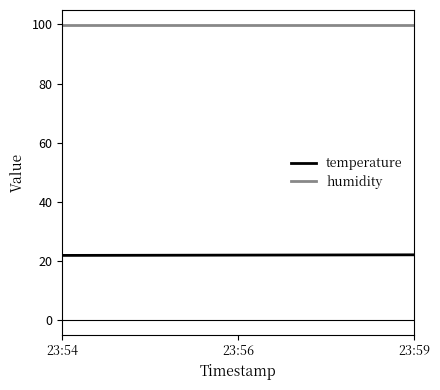

What is the minimum value for humidity?

99.9